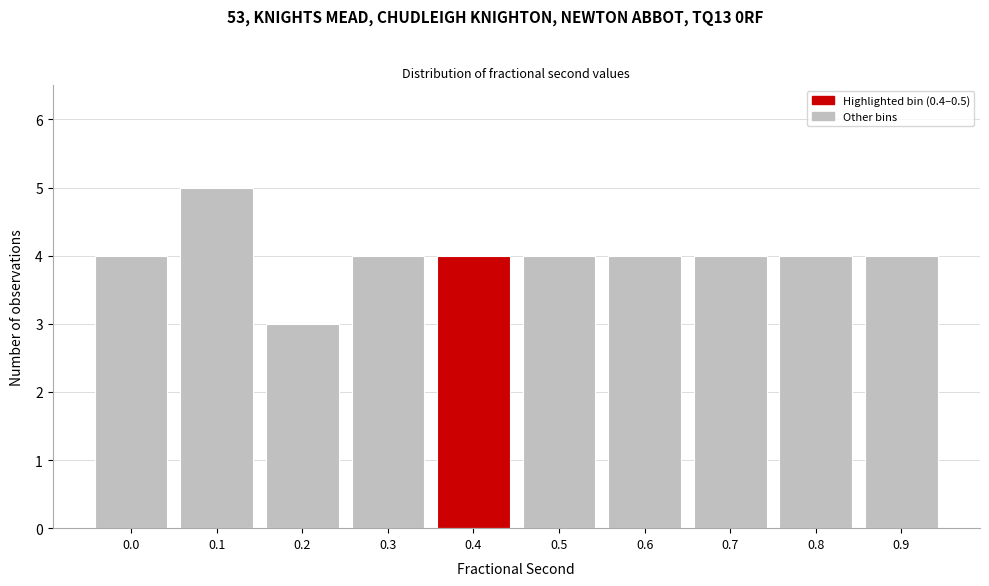

Reading right to left, transcribe all the data shown in this chart.

0.9=4	0.8=4	0.7=4	0.6=4	0.5=4	0.4=4	0.3=4	0.2=3	0.1=5	0.0=4